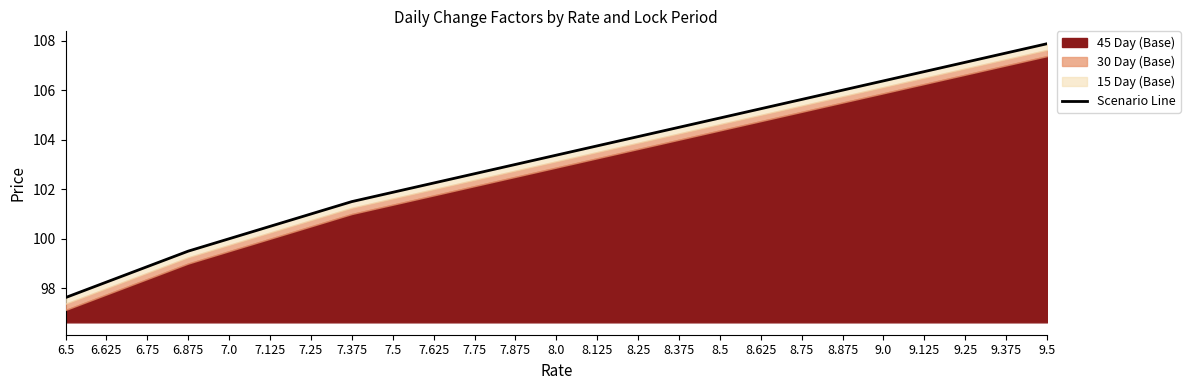

The value at 7.25 is 133.4. True or false?

False